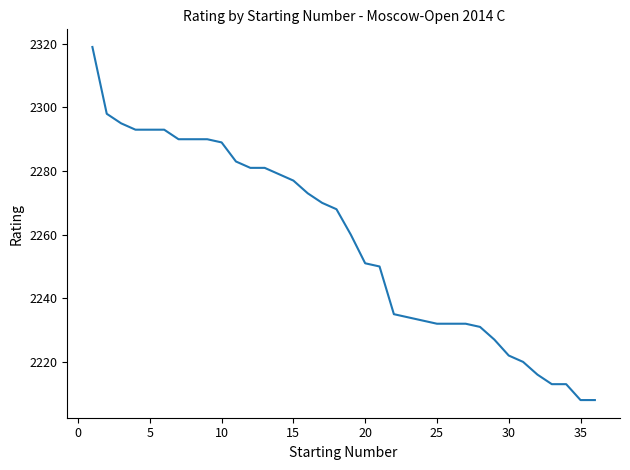

What is the difference between the maximum and minimum values?

111